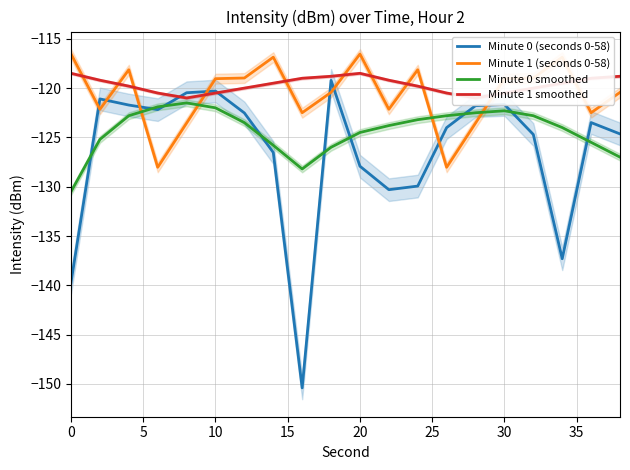

What is the highest value of the Minute 0 (seconds 0-58) series?

-119.2